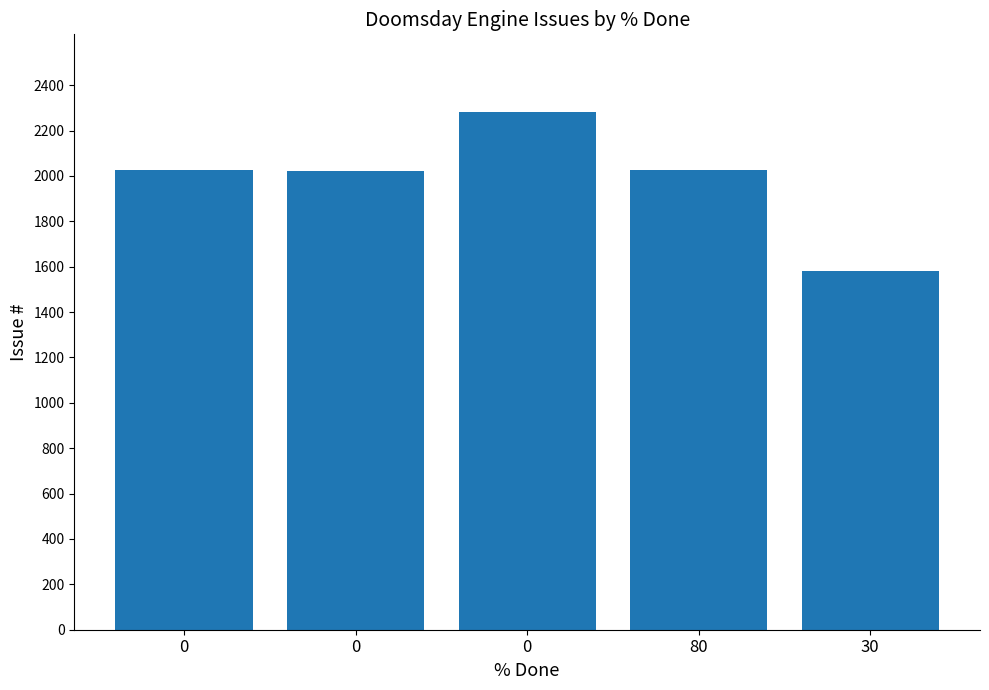

Are the bars horizontal?

No